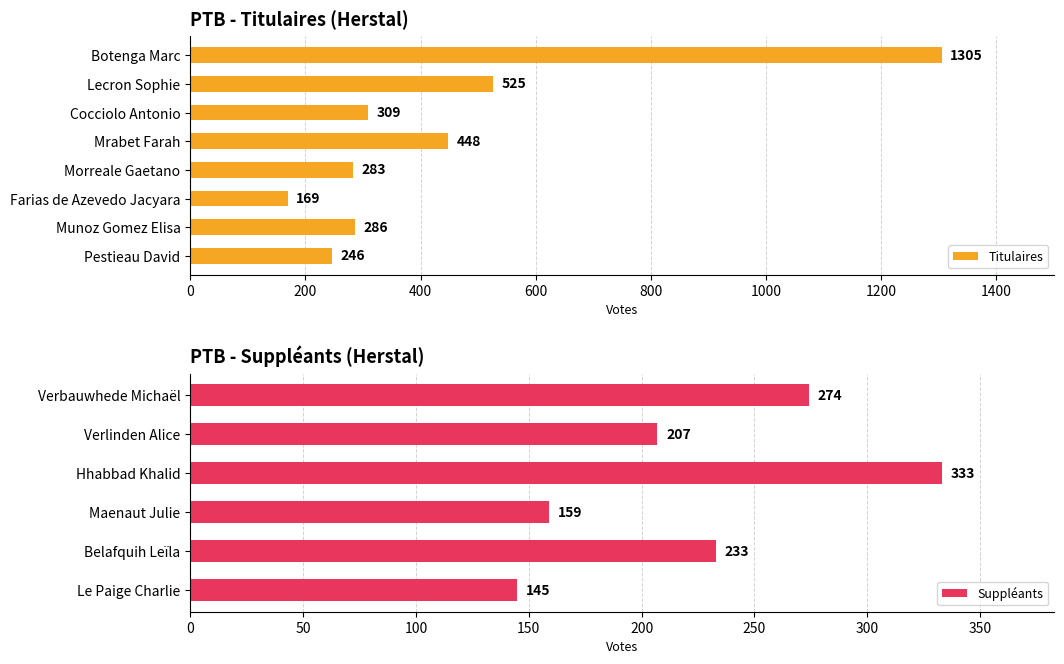

What is the label of the 2nd bar from the left?

Lecron Sophie